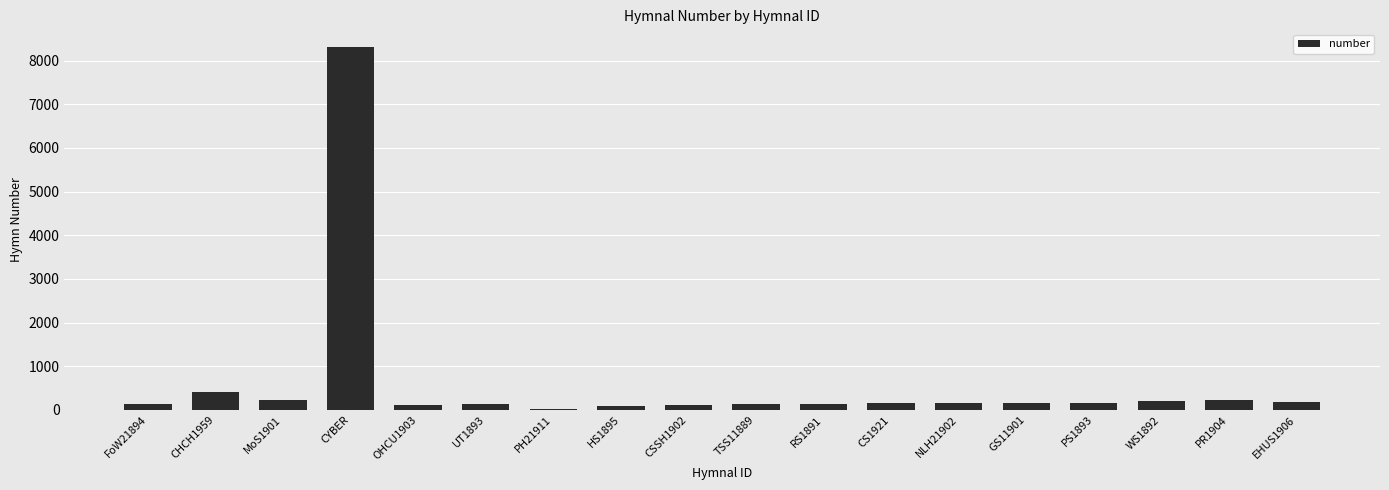

The chart shows a value of 143 at RS1891. True or false?

True